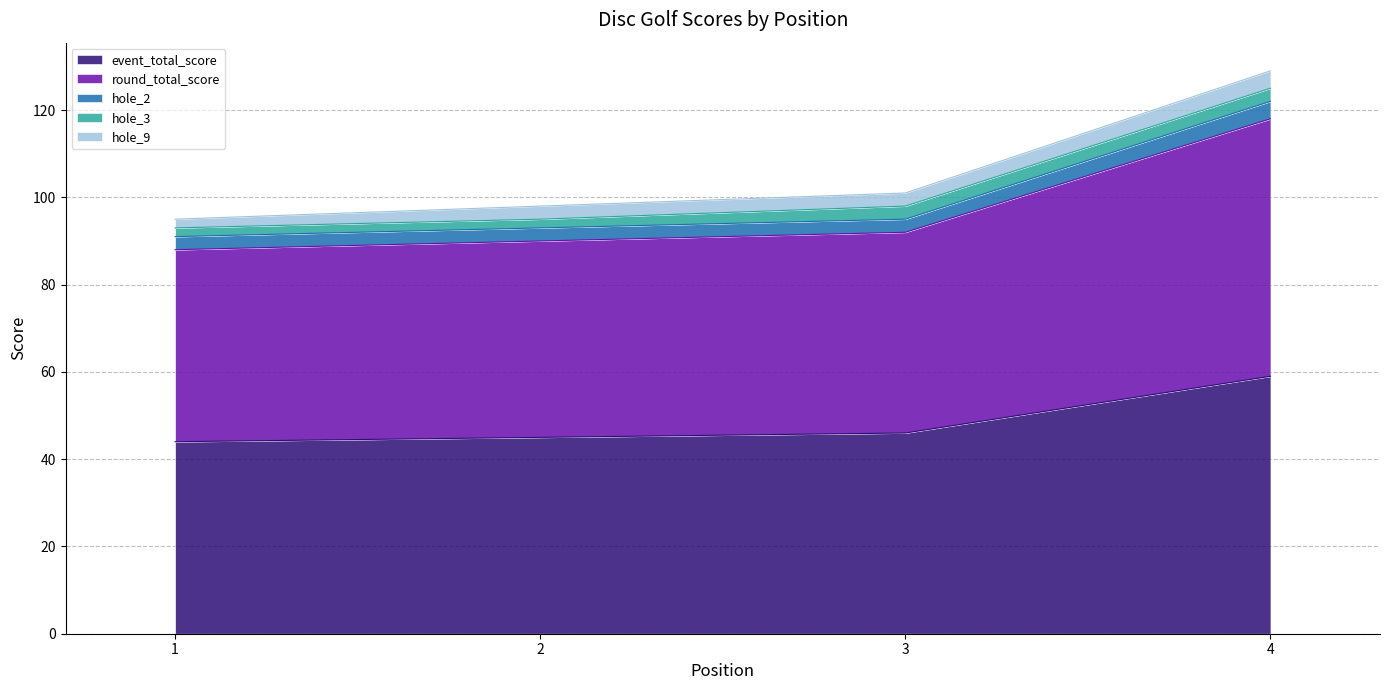

Does the chart have visible grid lines?

Yes